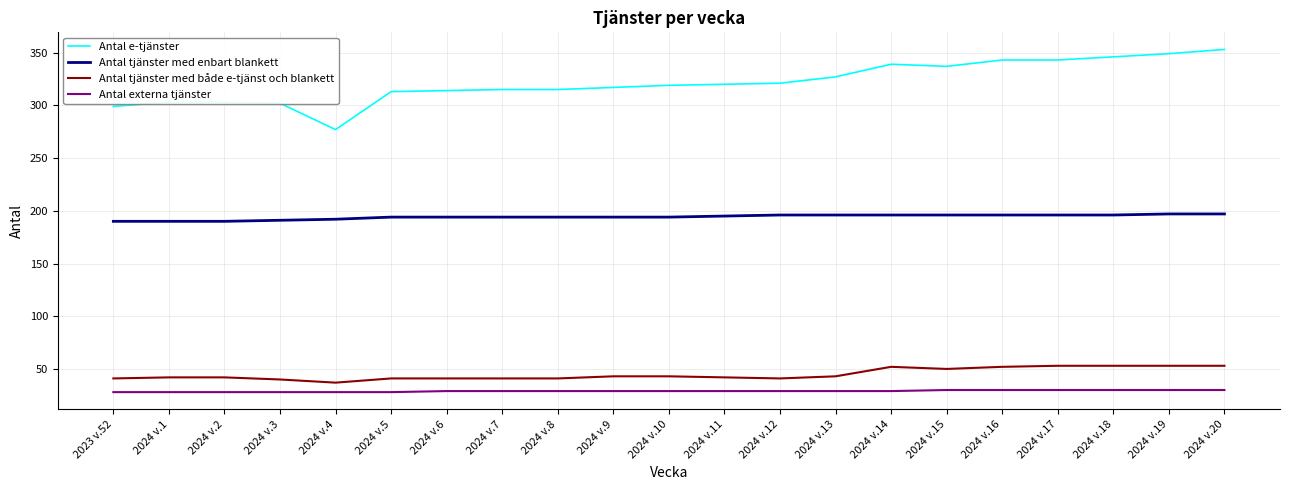

How many lines are shown in the chart?

4